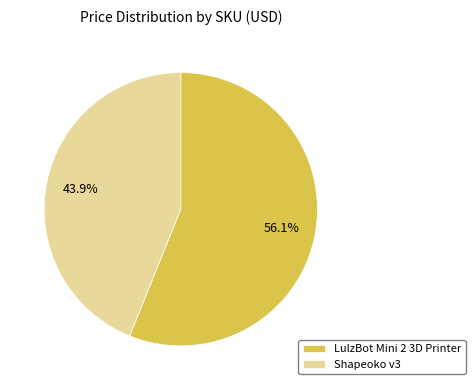

To the nearest percent, what is the difference between the largest and smallest slice percentages?

12%